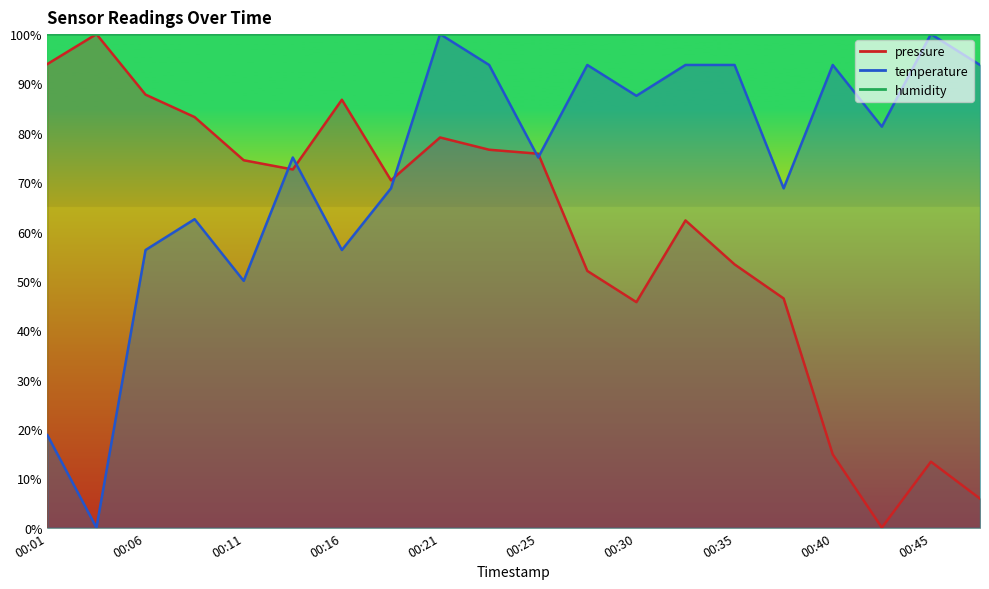

At 00:06, list the series in order from smallest to largest.

temperature, pressure